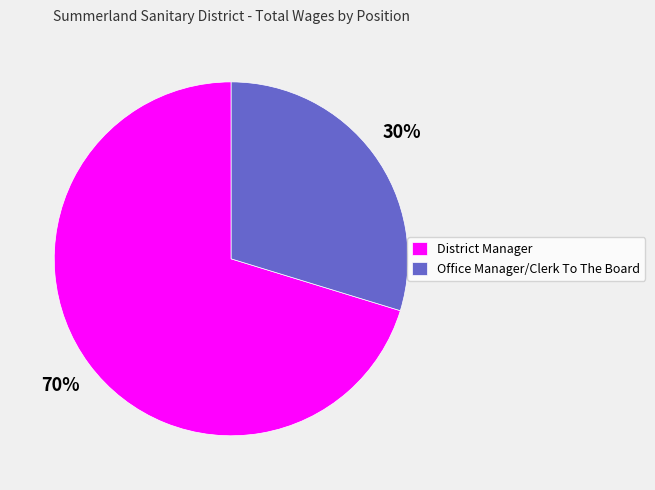

True or false: District Manager accounts for 59% of the total.

False